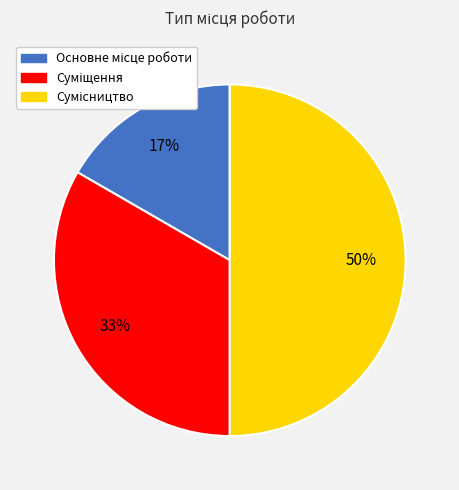

To the nearest percent, what is the average slice percentage?

33%